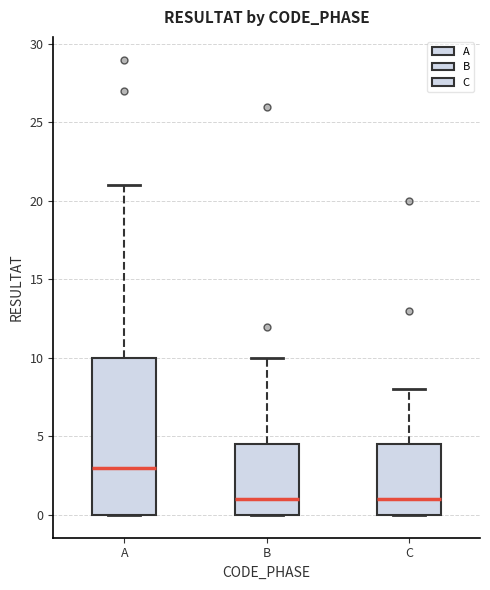

Reading left to right, transcribe this box plot: for each box, give where its median line is, the range the box spans, and where its two whiskers end, as read against the y-axis. The values are not printed on the chart, so give them approximately, as read against the axis.

A: median 3.0, box 0.0 to 10.0, whiskers 0.0 to 21.0
B: median 1.0, box 0.0 to 4.5, whiskers 0.0 to 10.0
C: median 1.0, box 0.0 to 4.5, whiskers 0.0 to 8.0